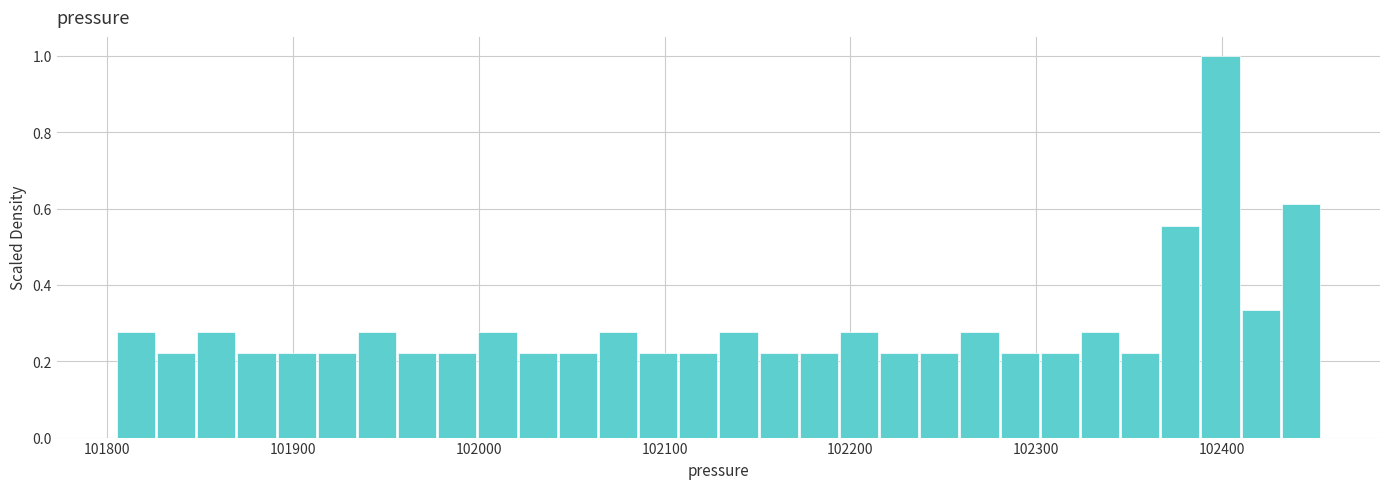

Read against the x-axis, roughly where is the centre of the tallest bar?

102400